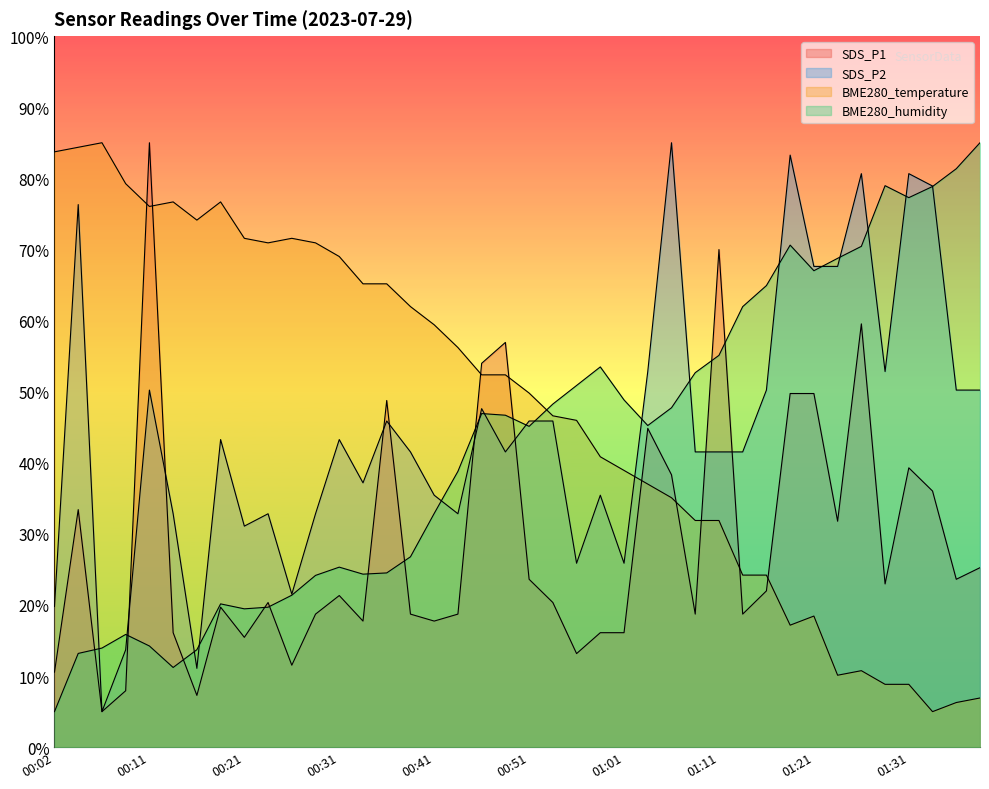

What is the label of the 9th point from the left?

00:21